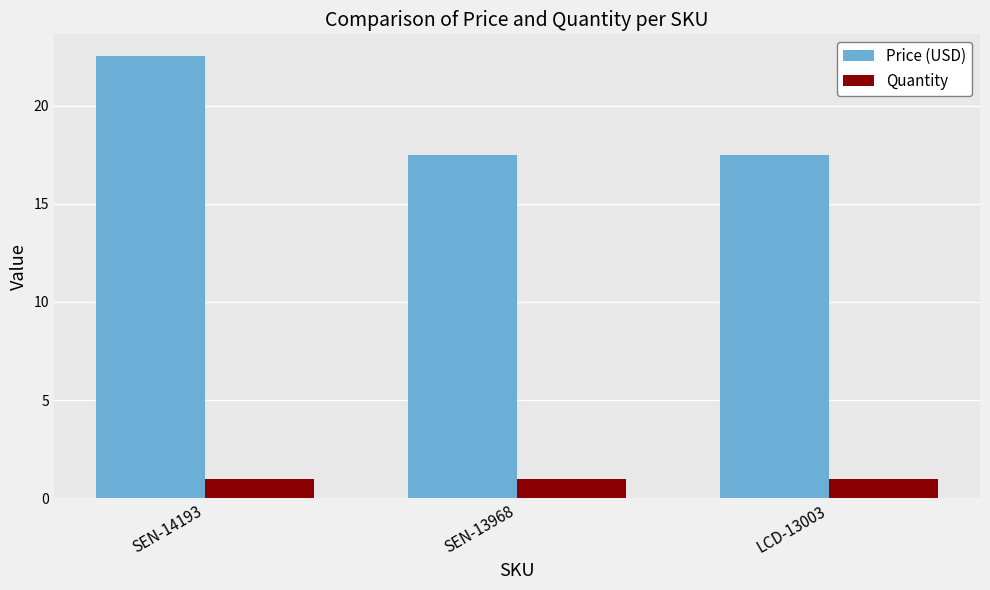

The value of Quantity at SEN-13968 is 1.0. True or false?

True